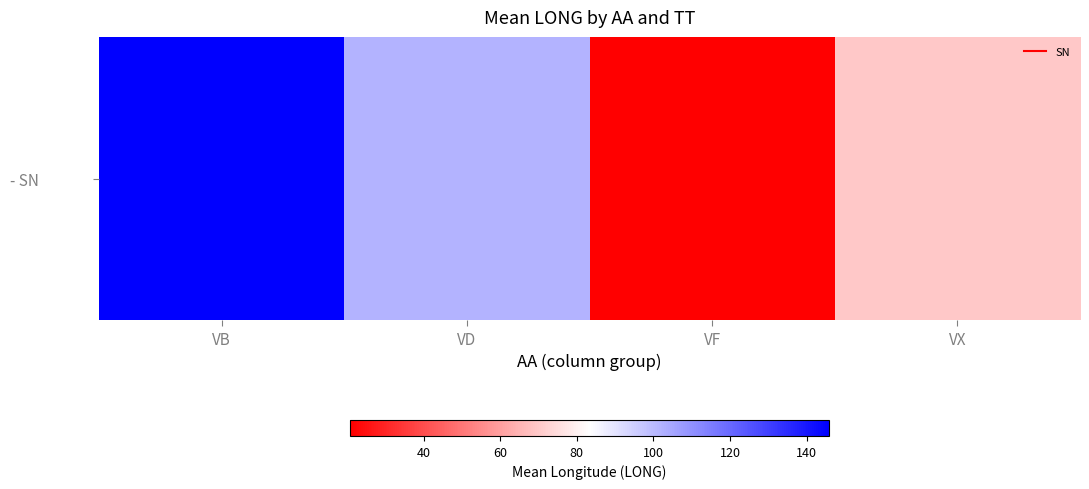

What value does the data have at VB?

145.8